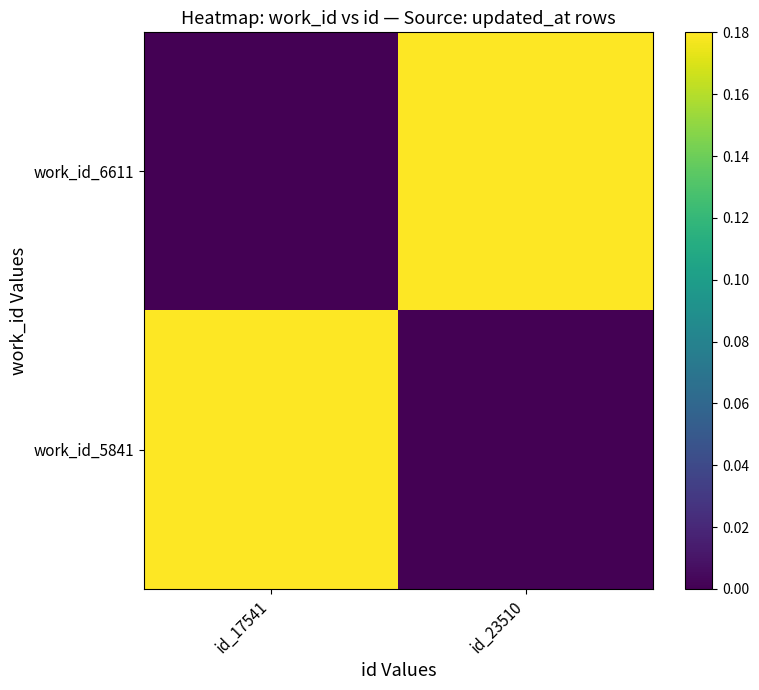

How many data points in work_id_5841 are above 0?

1